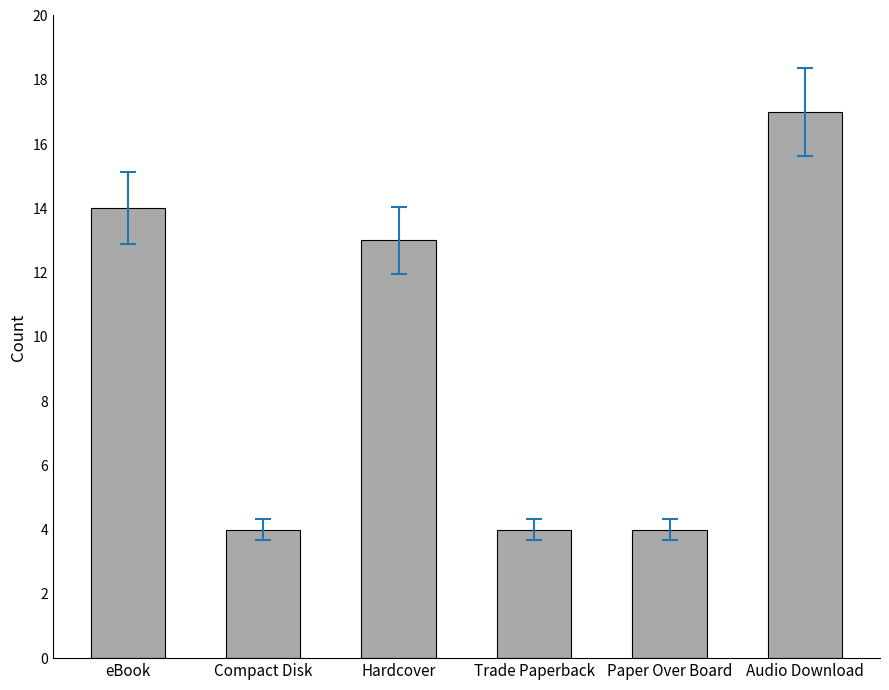

True or false: the data shows 6 at Trade Paperback.

False